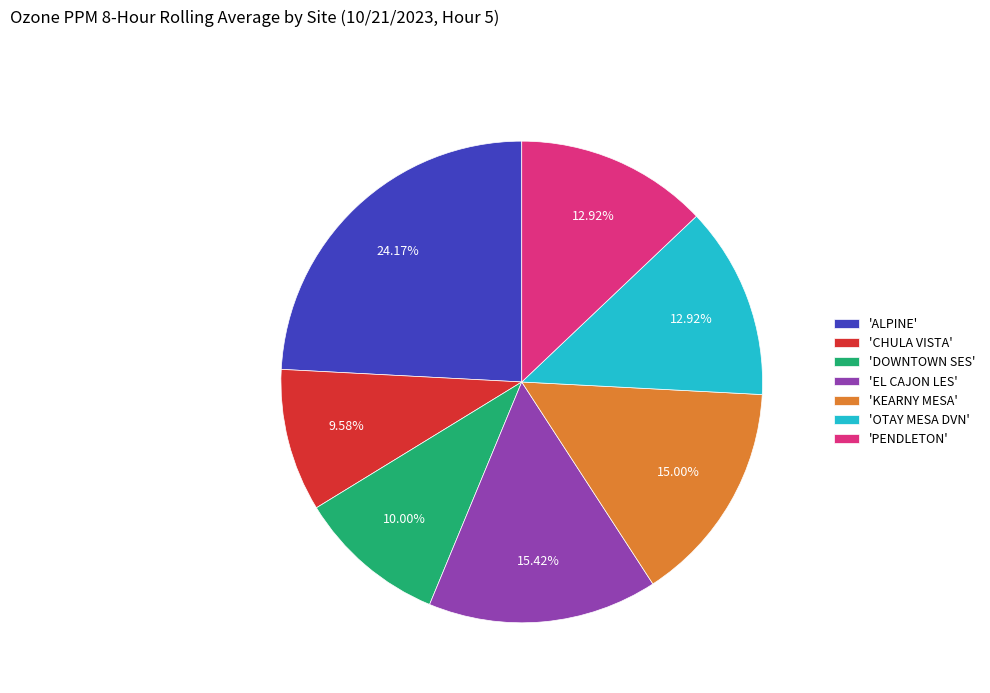

Does any single category account for the majority?

No